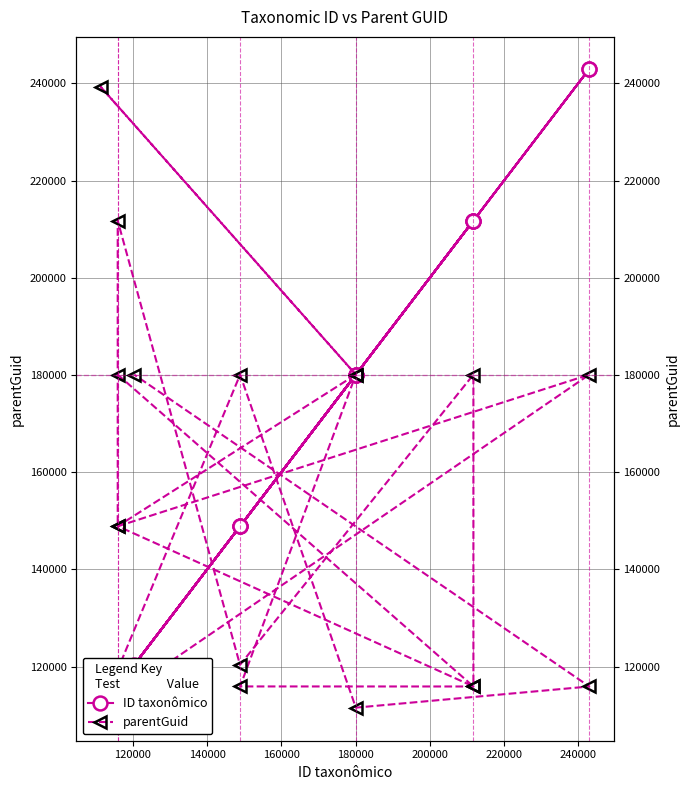

Which series has the largest total across all categories?

ID taxonômico